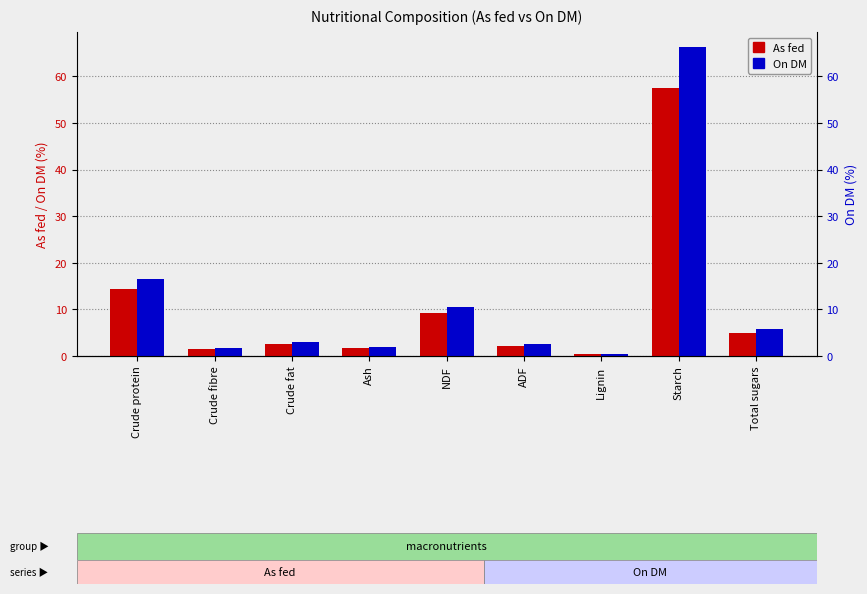

How many bars are there in total?

18